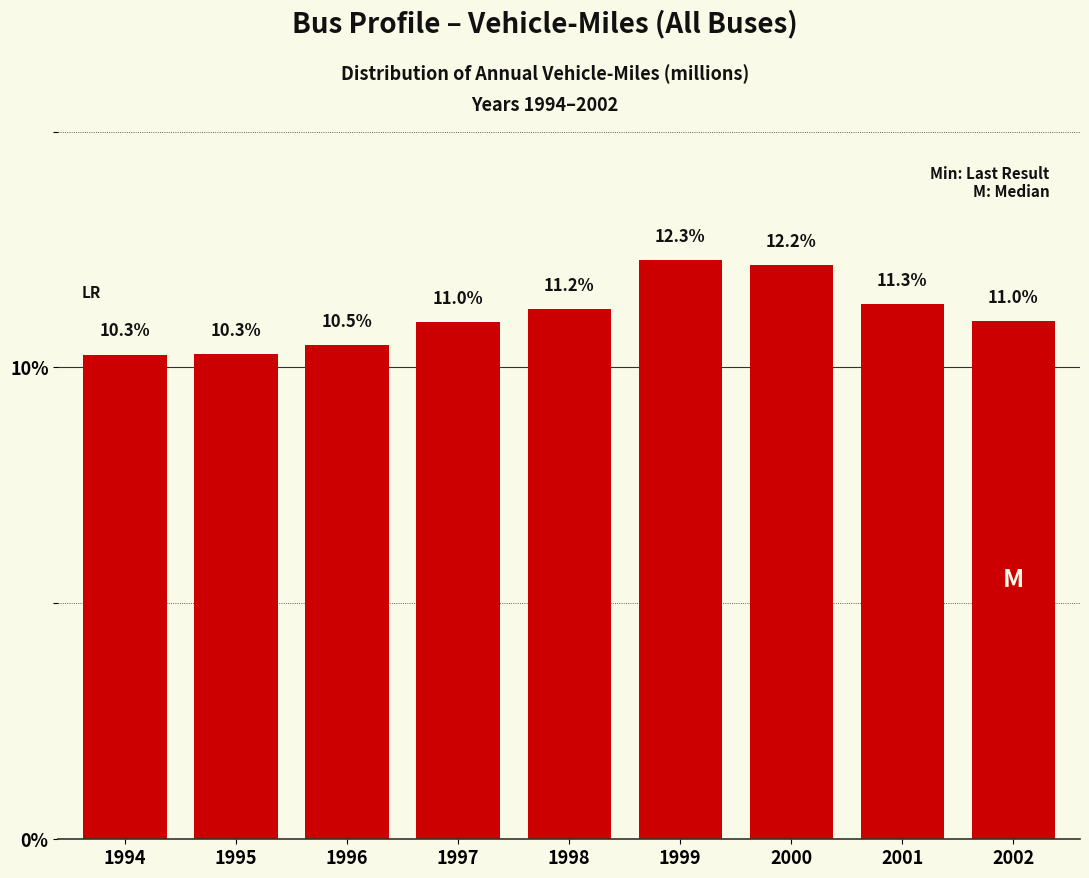

Reading left to right, list all the values displayed in this chart.

10.3	10.3	10.5	11.0	11.2	12.3	12.2	11.3	11.0